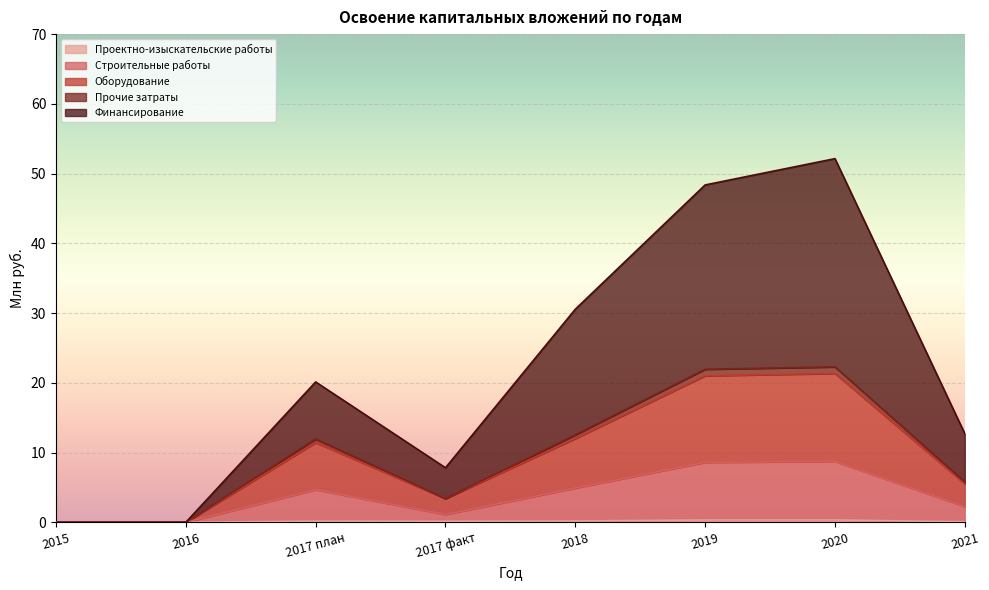

Does the chart display data point markers on the line(s)?

No